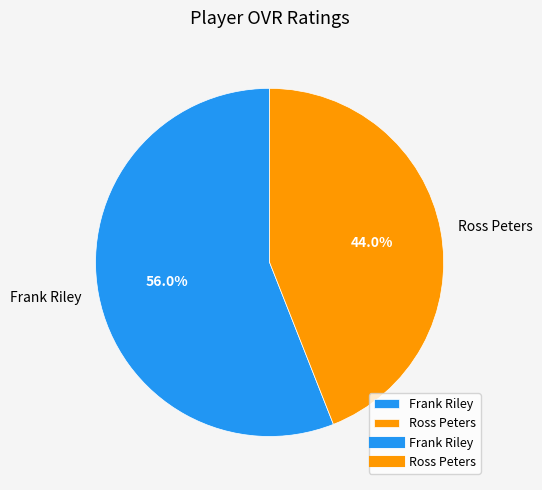

Which has a higher value, Ross Peters or Frank Riley?

Frank Riley